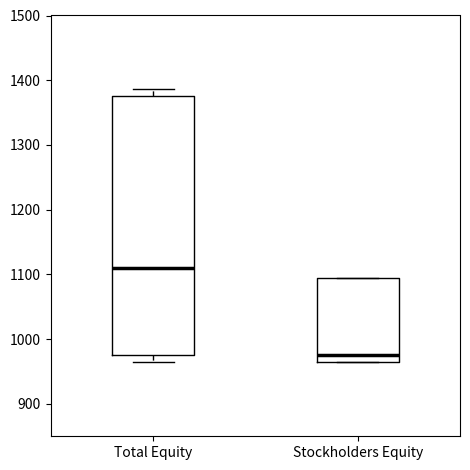

Where is the upper edge of the box for Stockholders Equity on the y-axis? The values are not printed on the chart, so give them approximately, as read against the axis.

1090